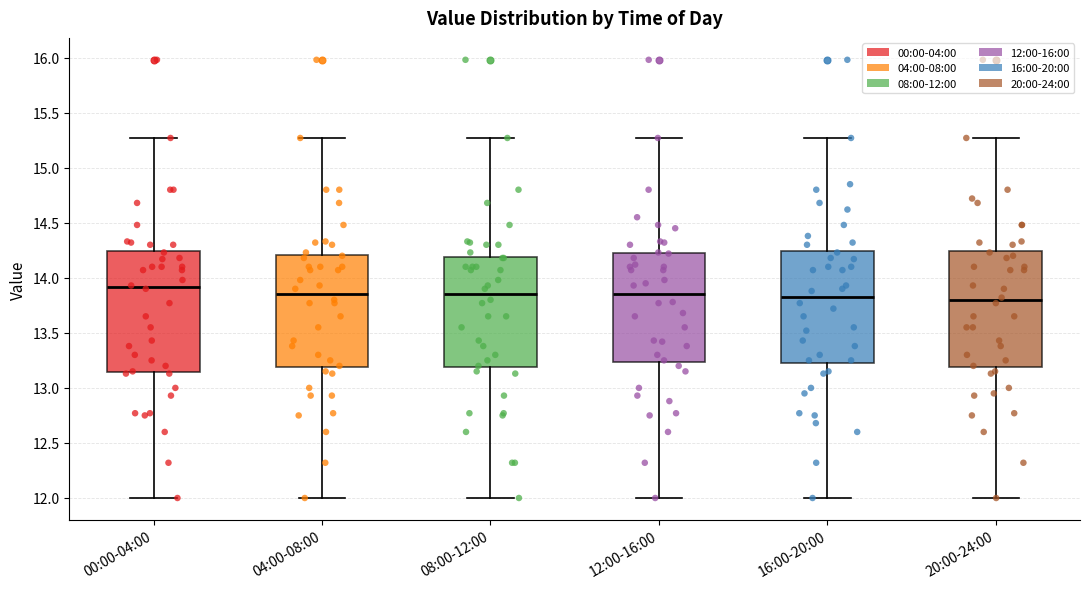

Reading left to right, transcribe this box plot: for each box, give where its median line is, the range the box spans, and where its two whiskers end, as read against the y-axis. The values are not printed on the chart, so give them approximately, as read against the axis.

00:00-04:00: median 13.90, box 13.15 to 14.25, whiskers 12.00 to 15.25
04:00-08:00: median 13.85, box 13.20 to 14.20, whiskers 12.00 to 15.25
08:00-12:00: median 13.85, box 13.20 to 14.20, whiskers 12.00 to 15.25
12:00-16:00: median 13.85, box 13.25 to 14.20, whiskers 12.00 to 15.25
16:00-20:00: median 13.85, box 13.25 to 14.25, whiskers 12.00 to 15.25
20:00-24:00: median 13.80, box 13.20 to 14.25, whiskers 12.00 to 15.25